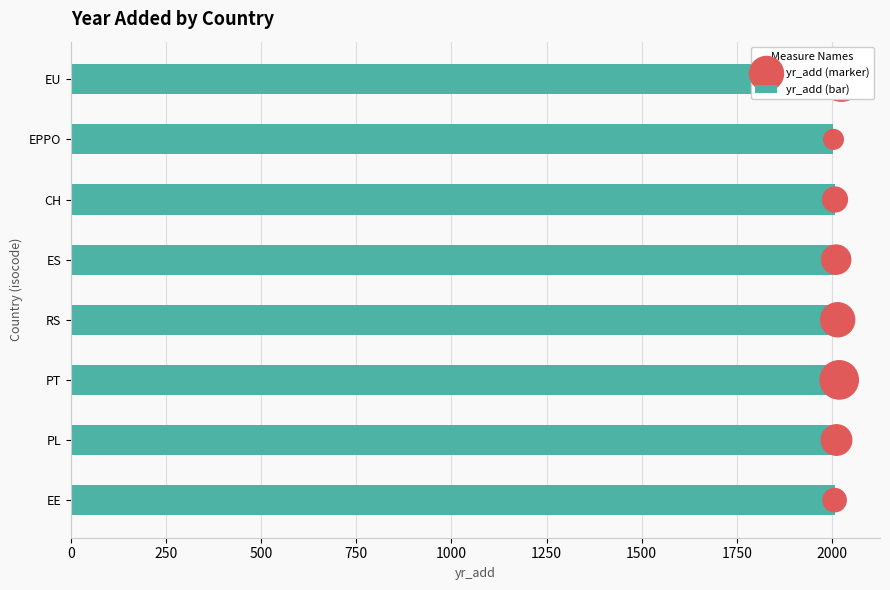

Is the value of yr_add (marker) at 1250 greater than the value of yr_add (bar) at 1500?

No